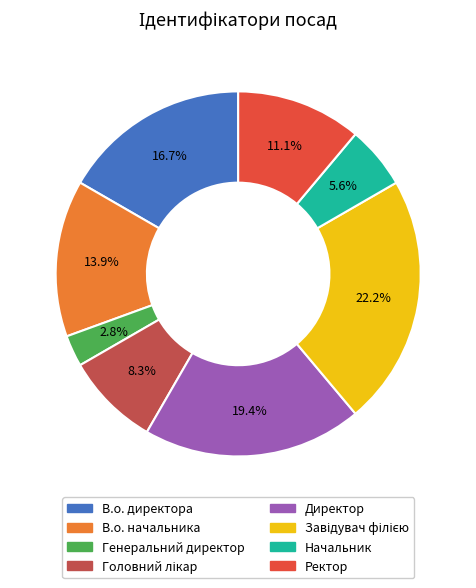

Which has a higher value, Начальник or Директор?

Директор